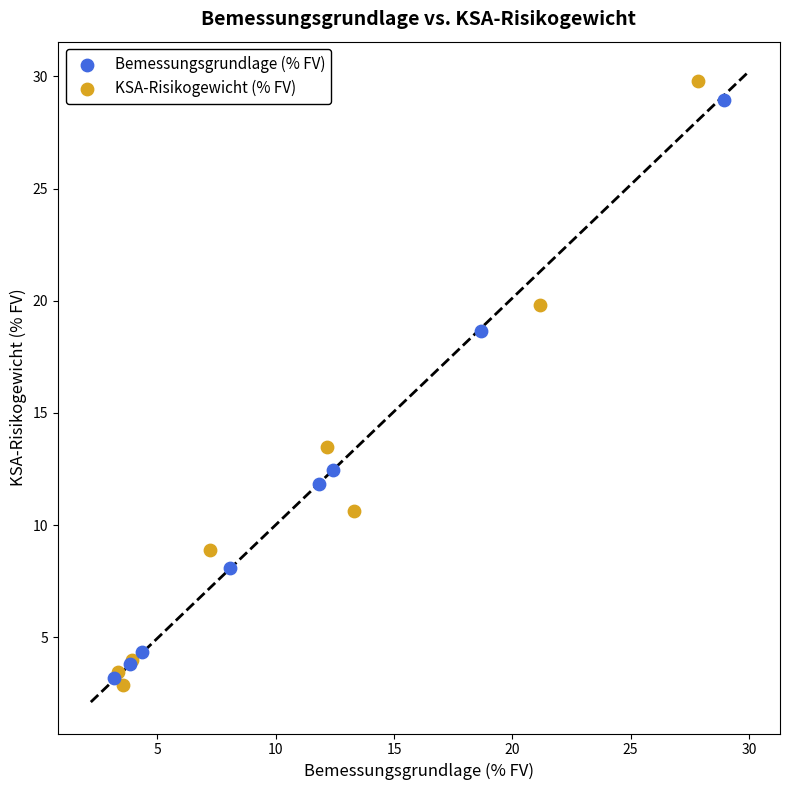

Which series has the widest spread of Y values?

KSA-Risikogewicht (% FV)